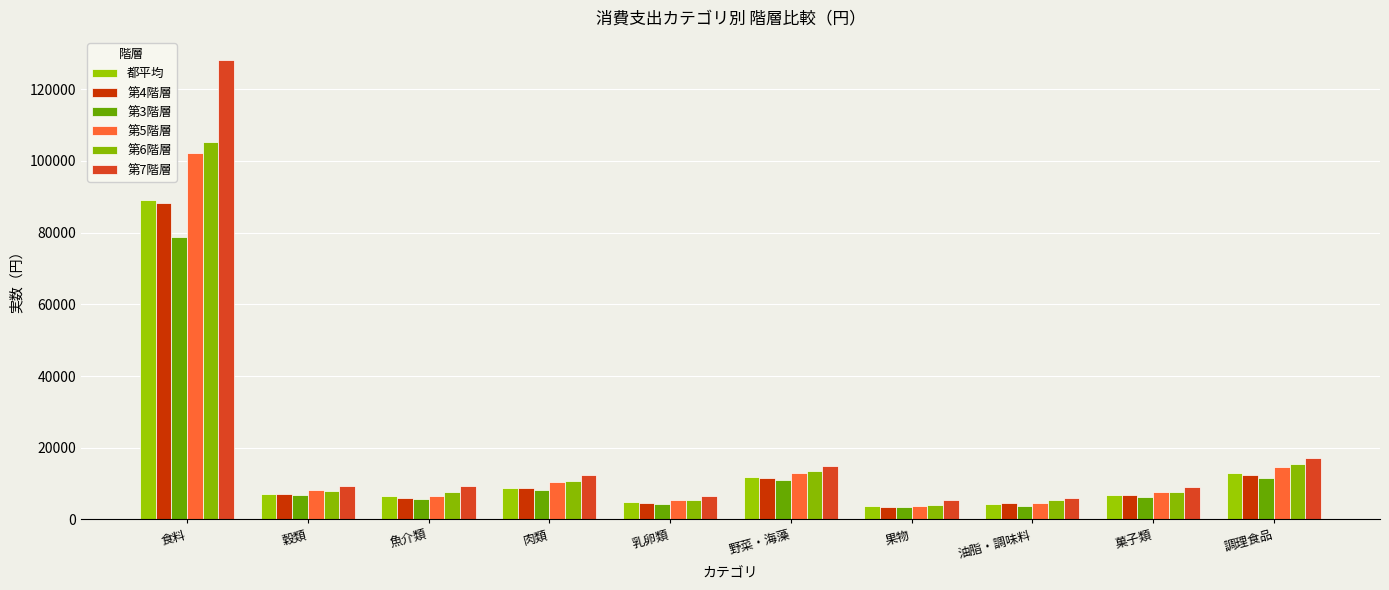

What position from the right is 調理食品?

1